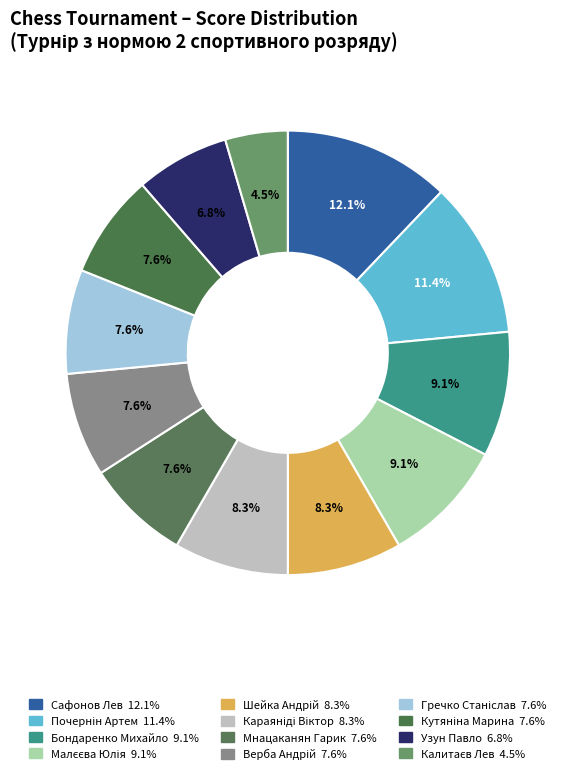

How many segments does this pie chart have?

12